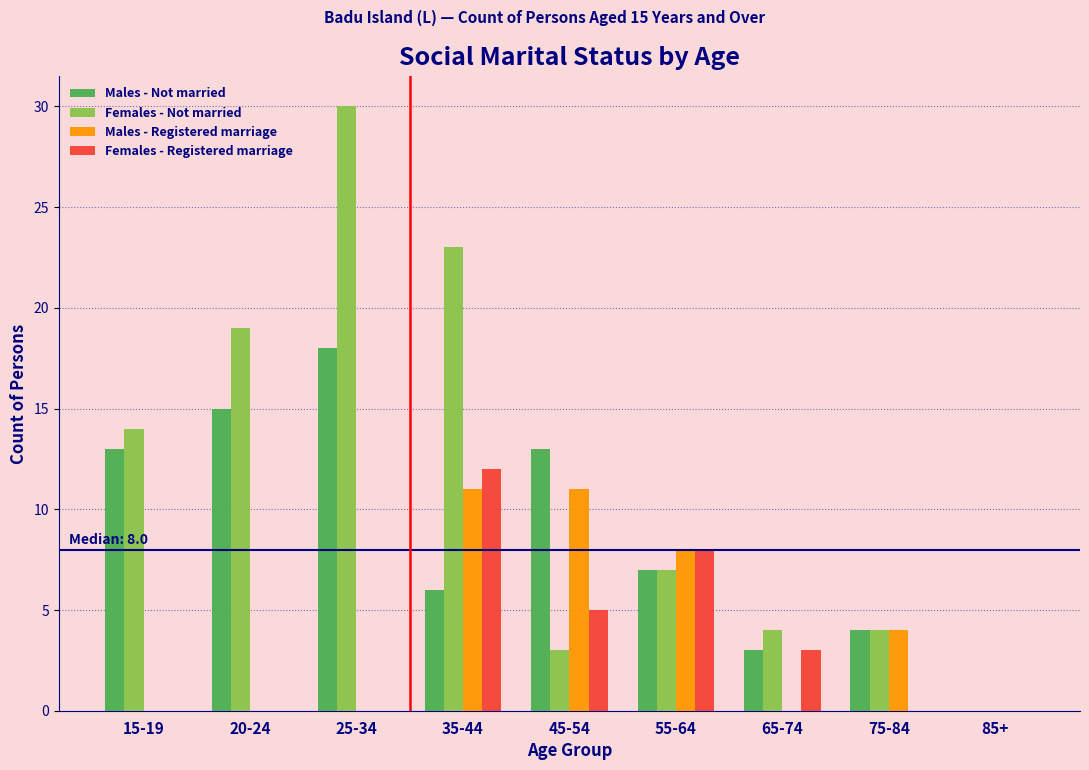

At which category is the sum across all series the highest?

35-44